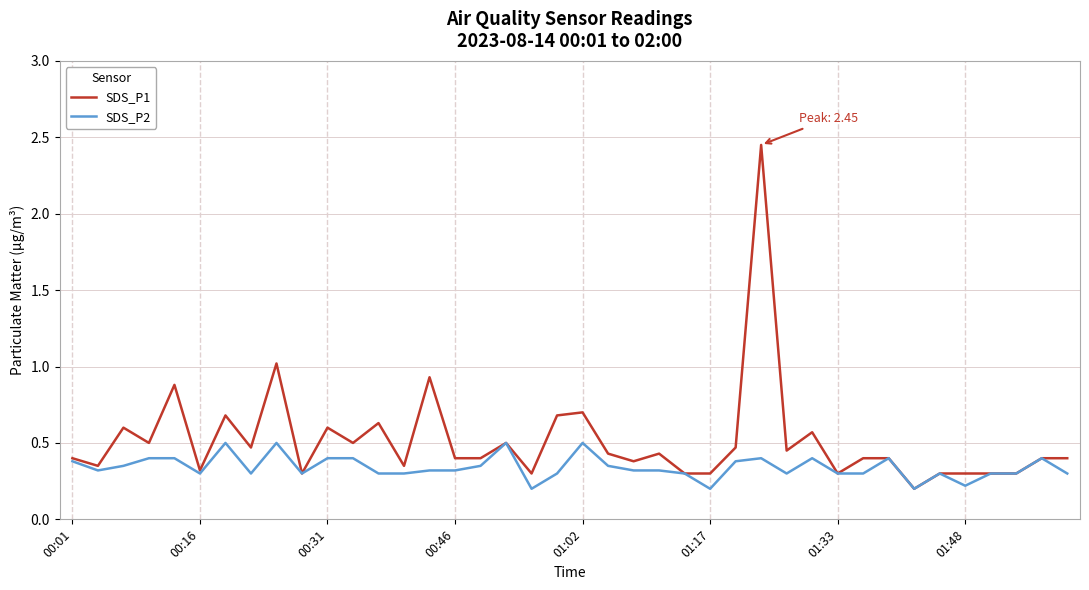

What is the minimum value for SDS_P2?

0.2